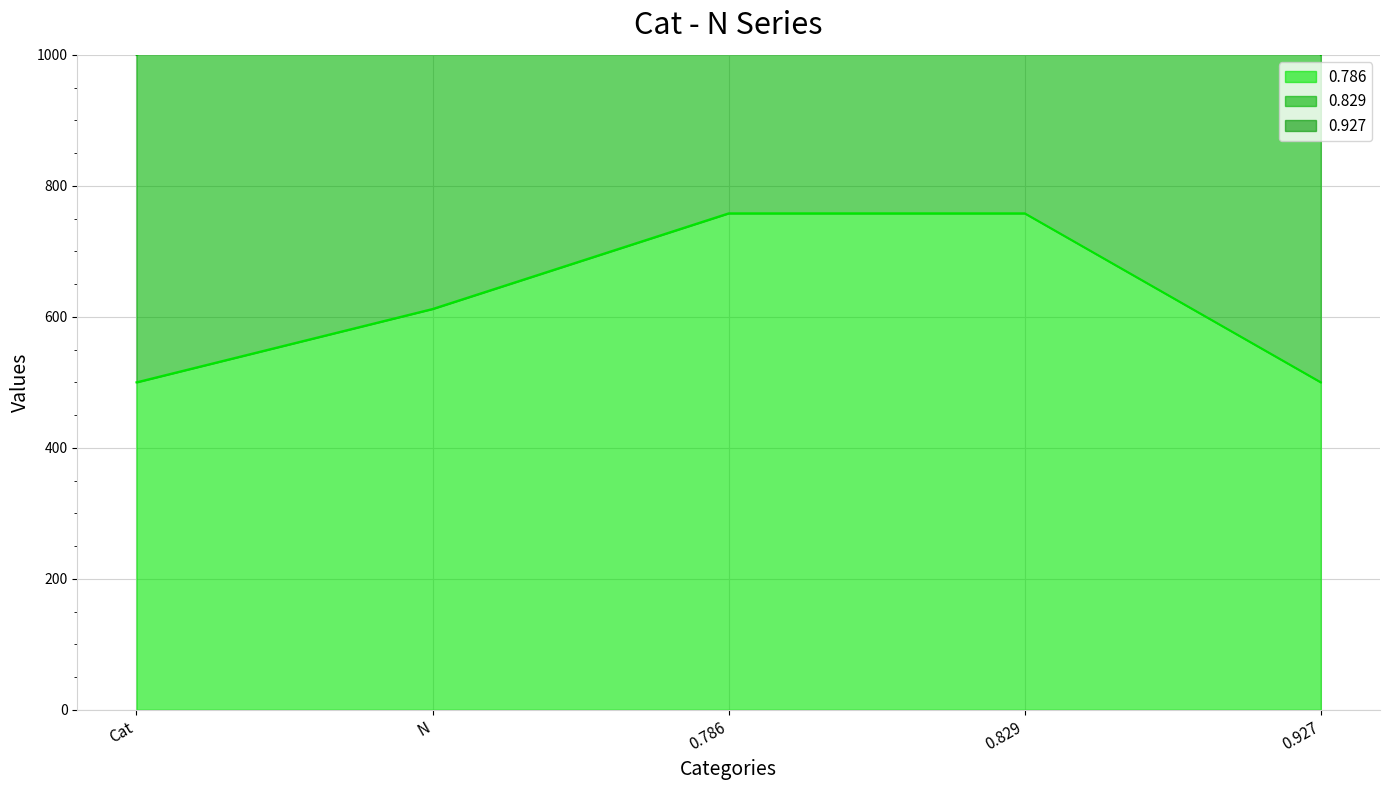

What are all the series names shown in the legend?

0.786, 0.829, 0.927